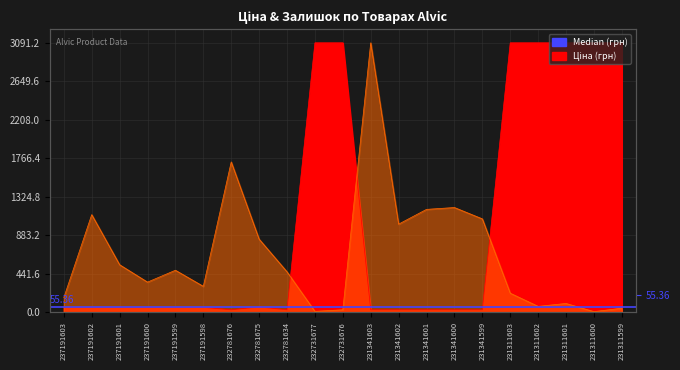

Which series ends up on top after the final intersection of Ціна and Залишок?

Ціна